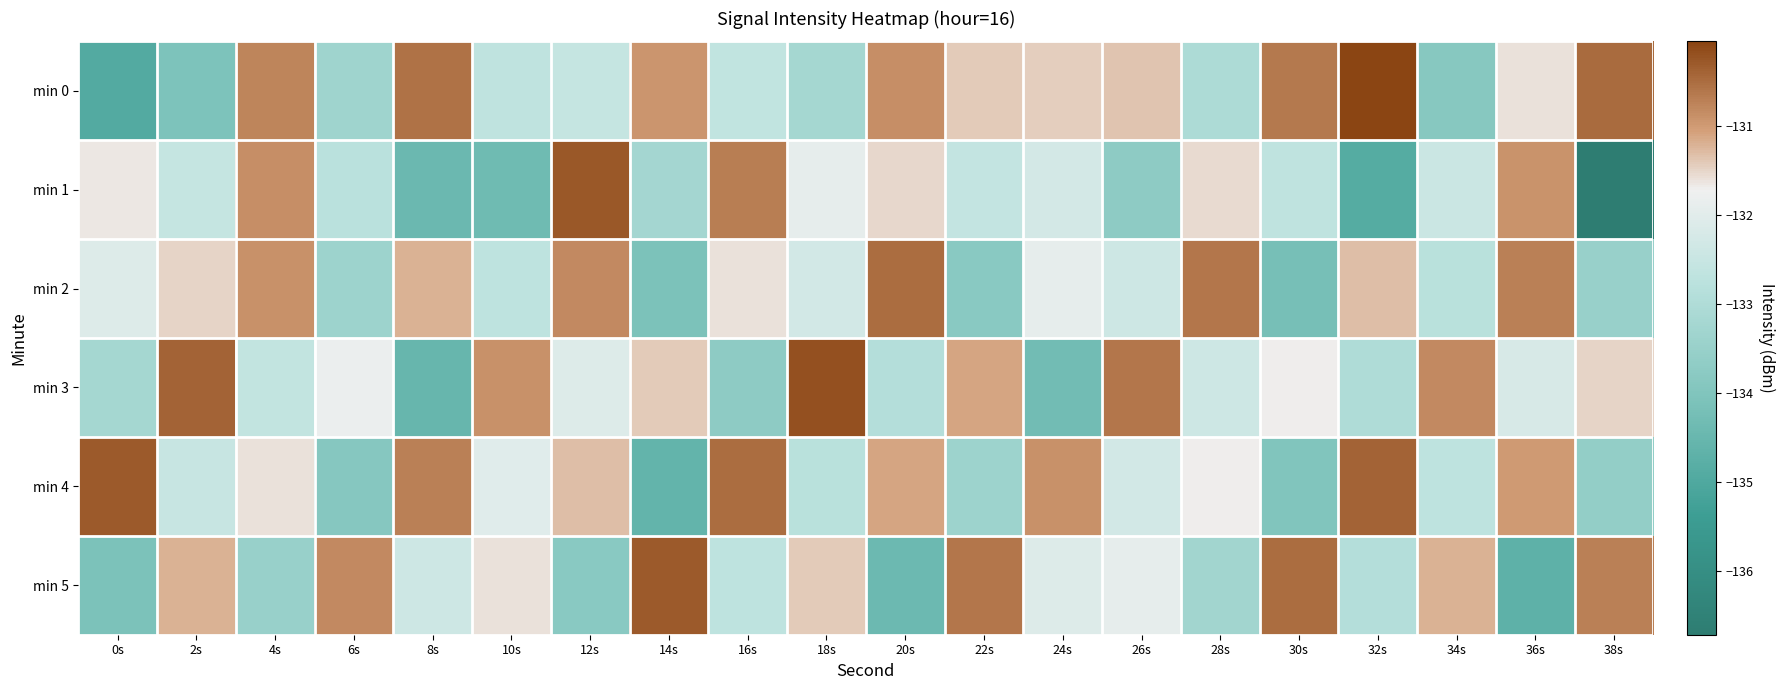

List the series in order of their peak value, highest first.

min 0, min 3, min 1, min 4, min 5, min 2